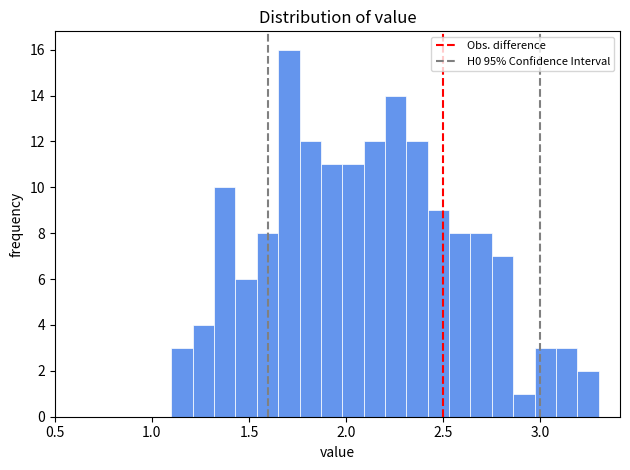

Read against the x-axis, roughly where is the centre of the tallest bar?

1.70